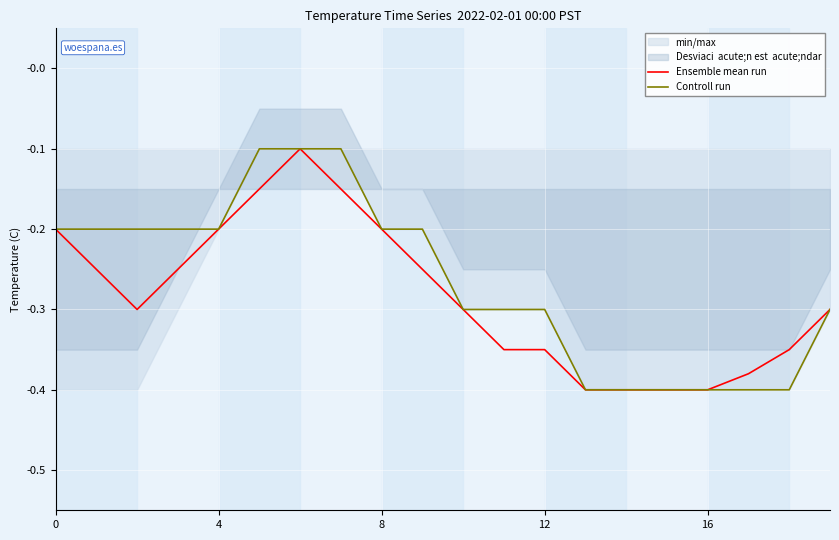

Rank the series at 14 from highest to lowest value.

Ensemble mean run, Controll run